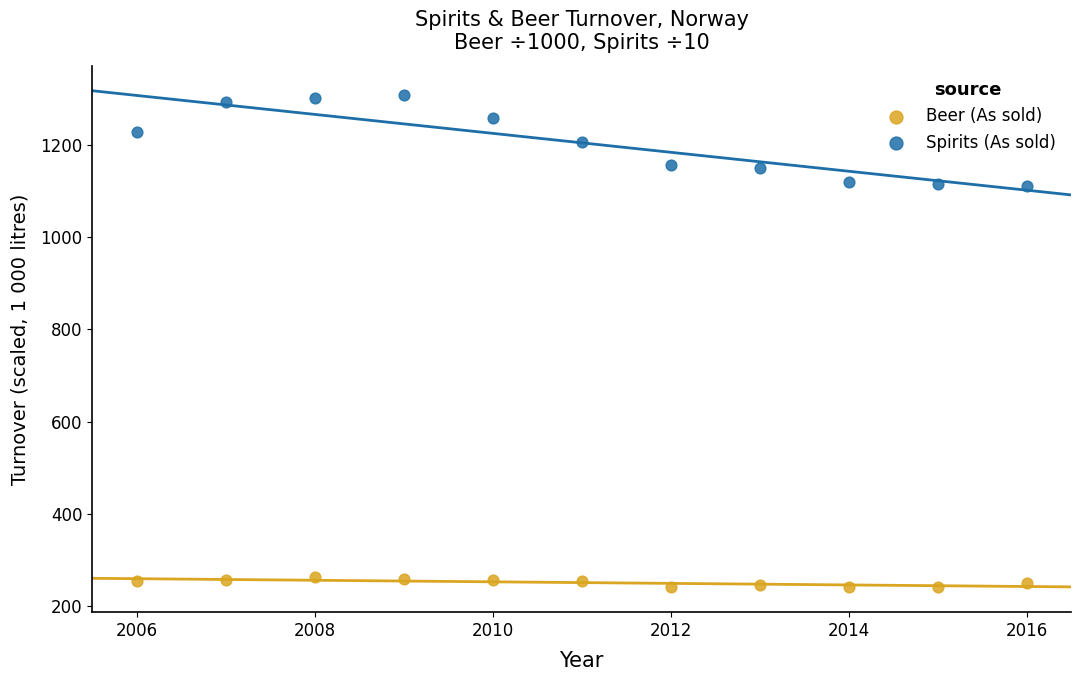

What is the X range (max minus min) for the scatter plot?

10.0